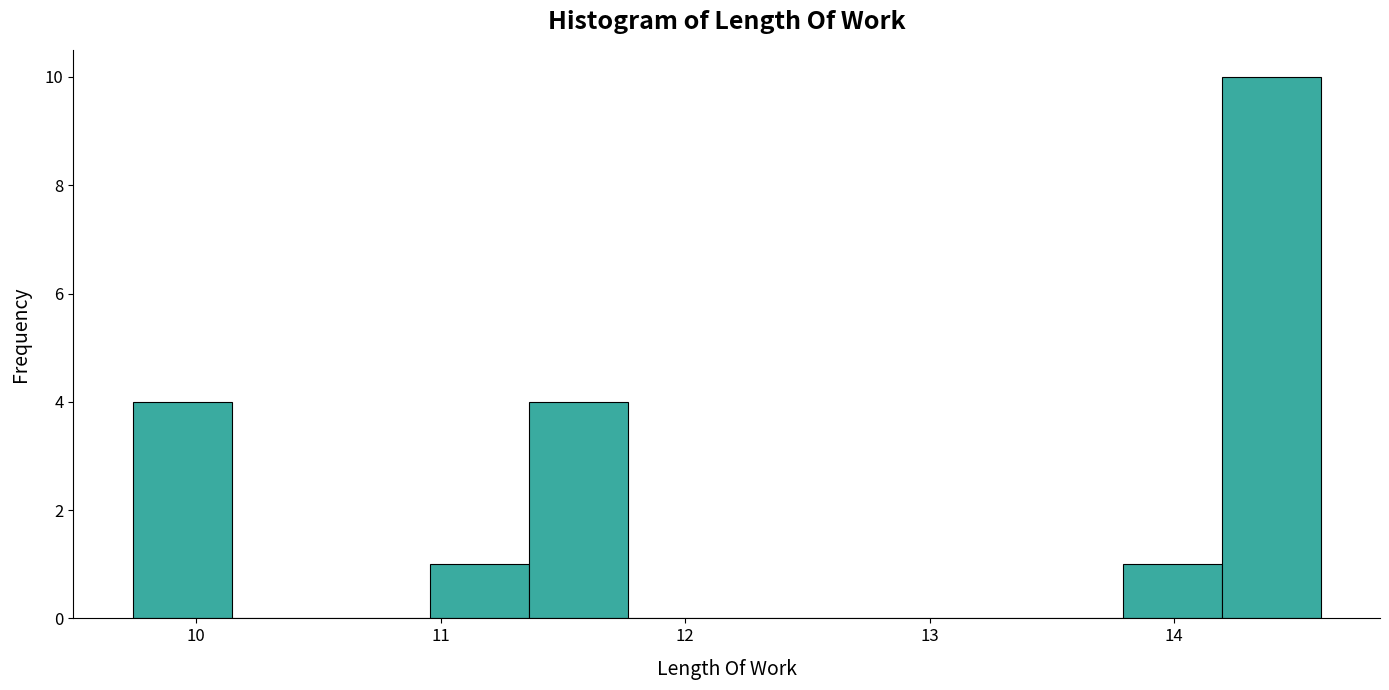

Reading left to right, transcribe this chart: for each bar, give the range it covers on the x-axis and its height. Neither the bar edges nor the heights are printed on the chart, so give them approximately, as read against the axes.

9.7 to 10.1: 4
10.1 to 10.6: 0
10.6 to 11.0: 0
11.0 to 11.4: 1
11.4 to 11.8: 4
11.8 to 12.2: 0
12.2 to 12.6: 0
12.6 to 13.0: 0
13.0 to 13.4: 0
13.4 to 13.8: 0
13.8 to 14.2: 1
14.2 to 14.6: 10